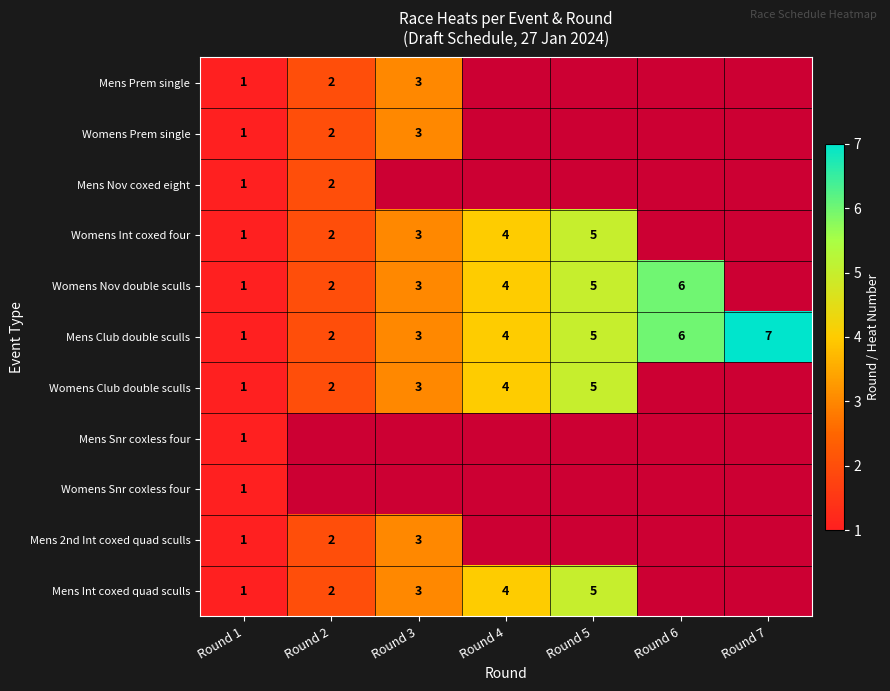

Which category has the lowest value across all series?

Round 1